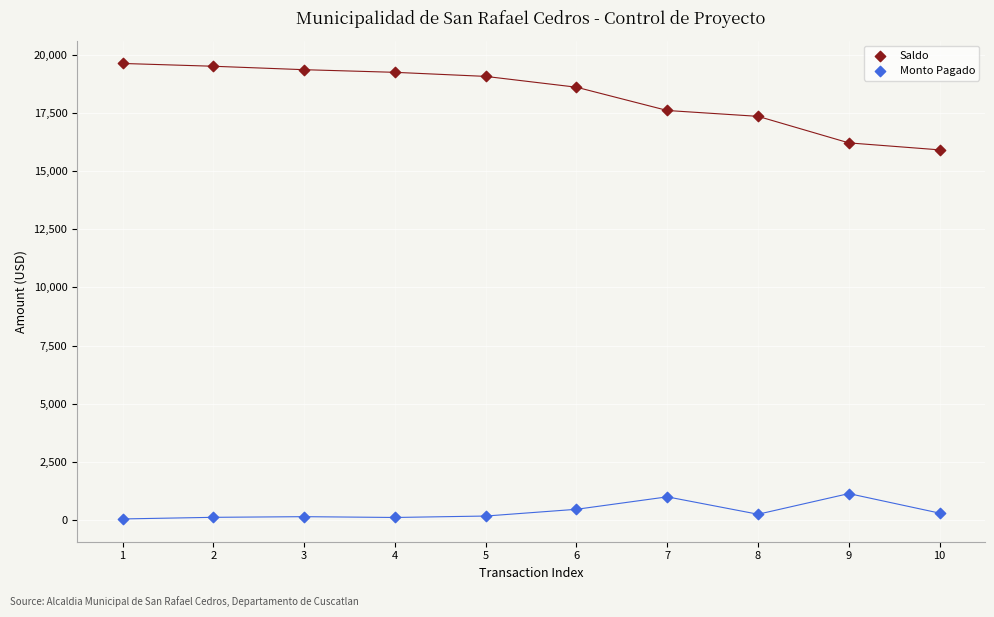

Which series has the widest spread of Y values?

Saldo